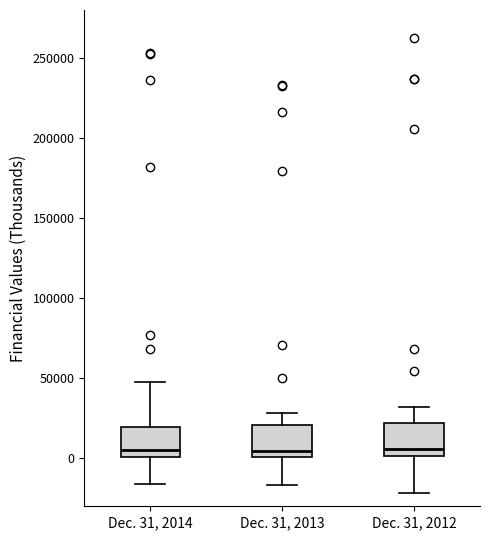

Reading left to right, transcribe this box plot: for each box, give where its median line is, the range the box spans, and where its two whiskers end, as read against the y-axis. The values are not printed on the chart, so give them approximately, as read against the axis.

Dec. 31, 2014: median 5000, box 0 to 20000, whiskers -15000 to 45000
Dec. 31, 2013: median 5000, box 0 to 20000, whiskers -15000 to 30000
Dec. 31, 2012: median 5000, box 0 to 20000, whiskers -20000 to 30000